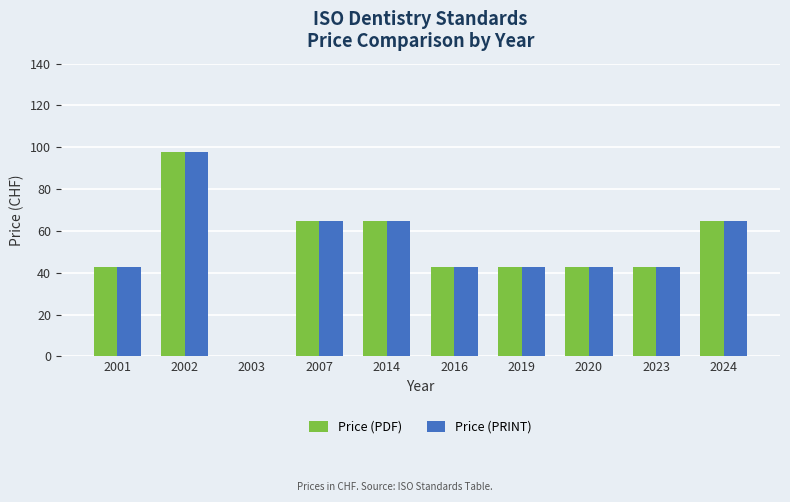

Reading left to right, transcribe all the data shown in this chart.

Price (PDF): 2001=43	2002=98	2003=0	2007=65	2014=65	2016=43	2019=43	2020=43	2023=43	2024=65
Price (PRINT): 2001=43	2002=98	2003=0	2007=65	2014=65	2016=43	2019=43	2020=43	2023=43	2024=65